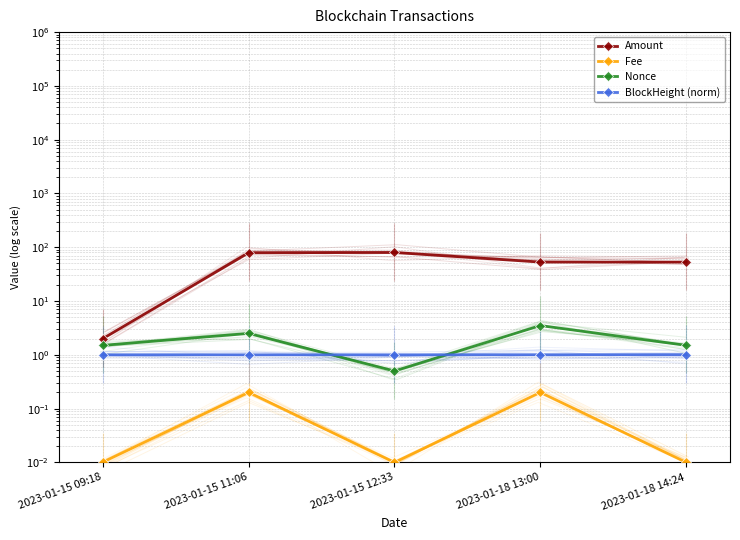

In Fee, how many points are lower than both neighbors (excluding endpoints)?

1